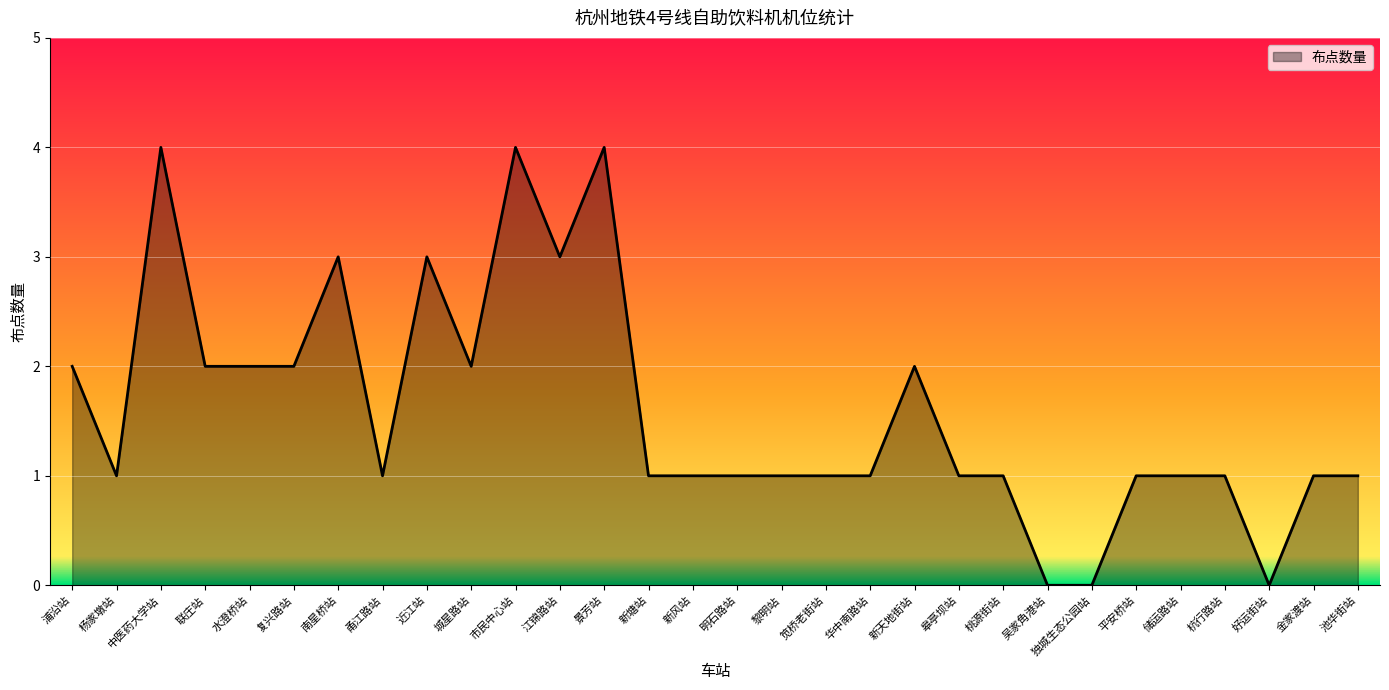

Between 联庄站 and 平安桥站, which is larger?

联庄站